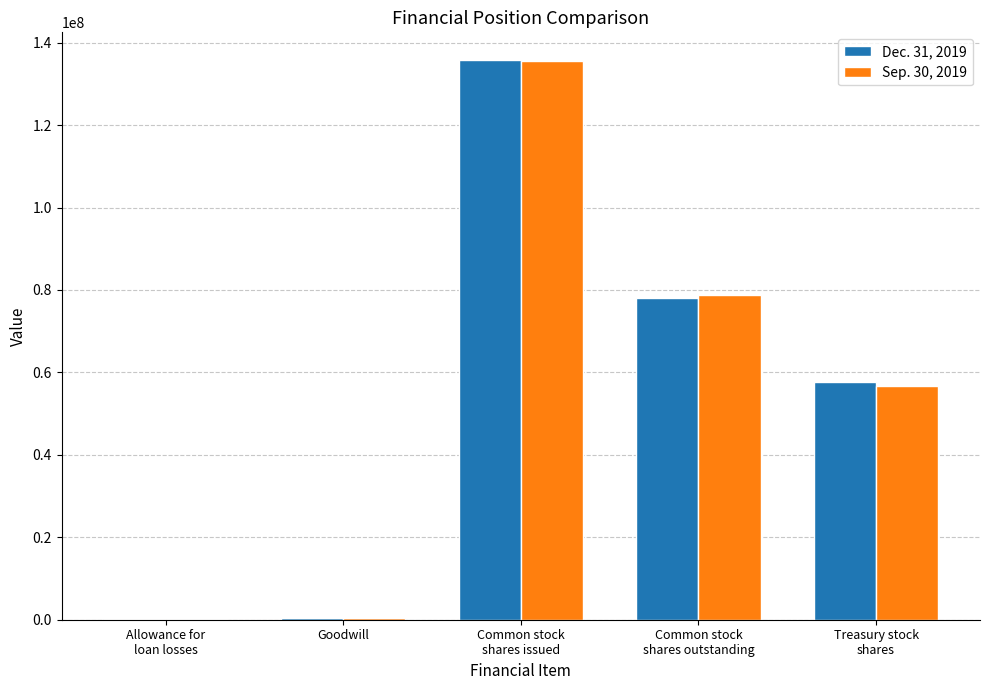

What is the greatest value displayed?

135720374